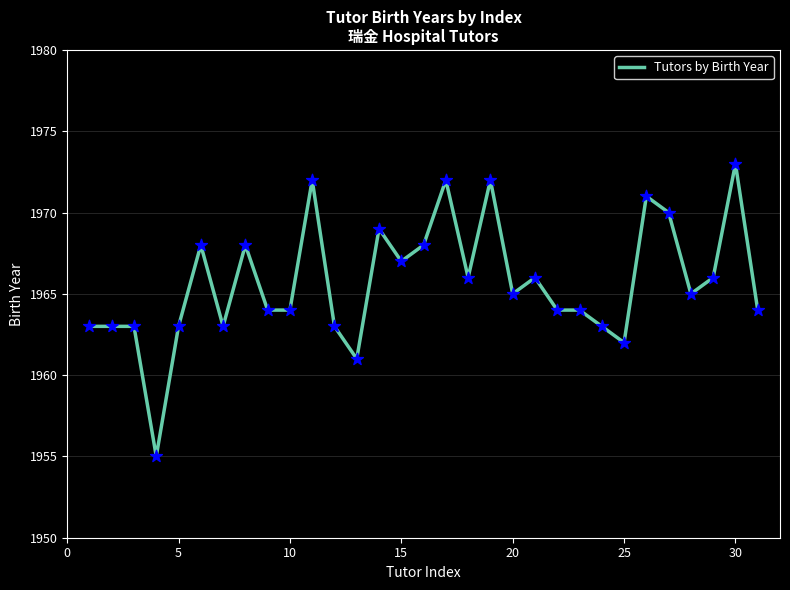

What is the maximum value shown in the chart?

1973